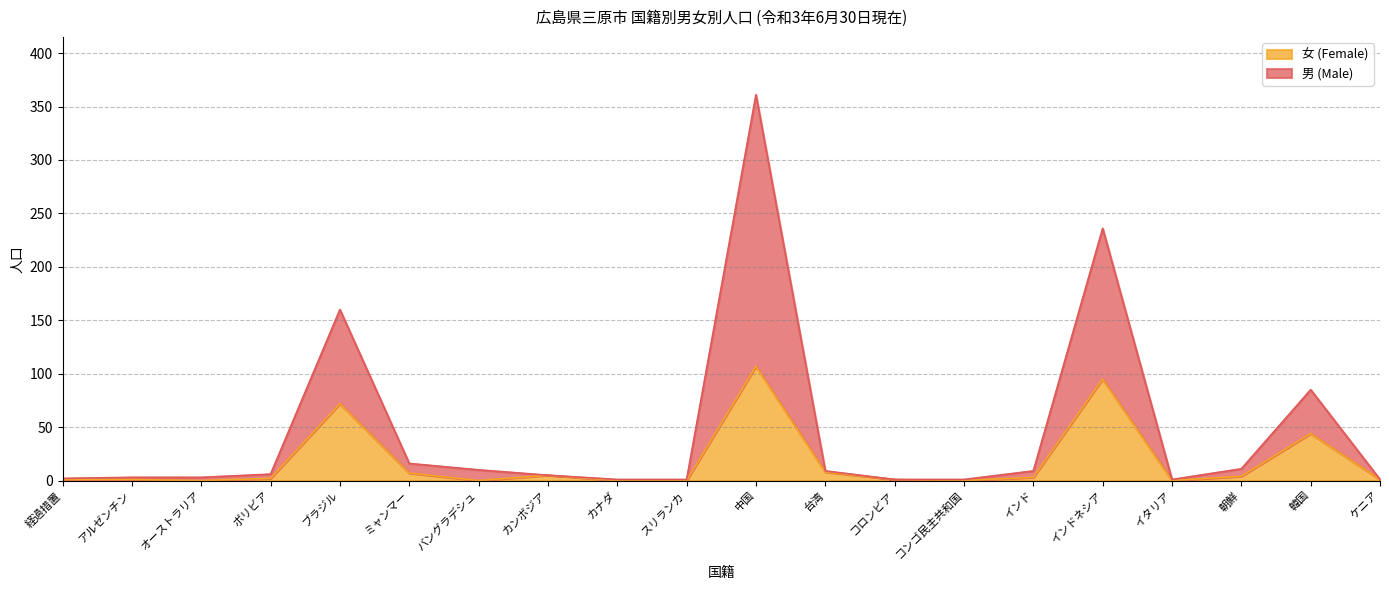

How many interior local peaks does the 男 (Male) series have?

4